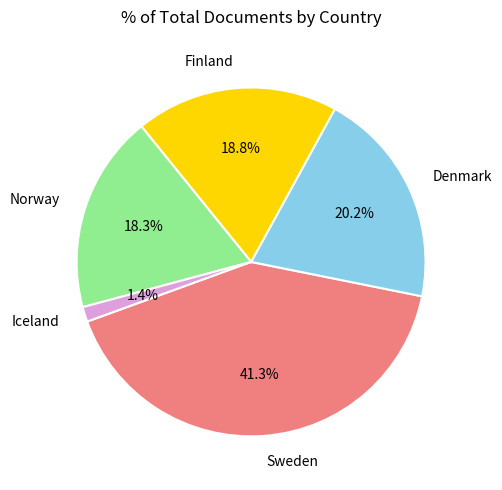

True or false: Finland accounts for 27% of the total.

False